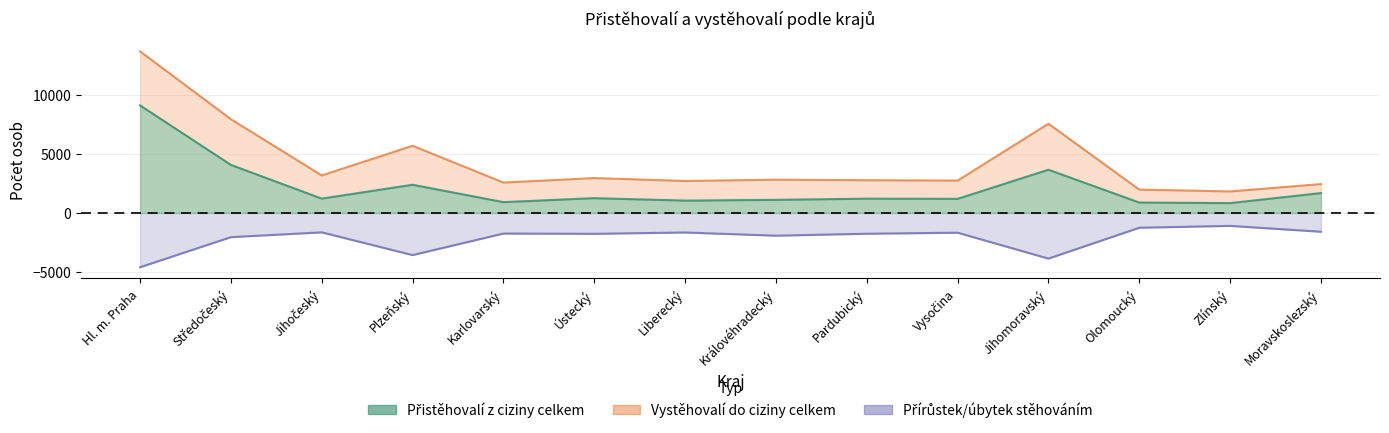

True or false: Přistěhovalí z ciziny celkem and Vystěhovalí do ciziny celkem cross at least once.

False